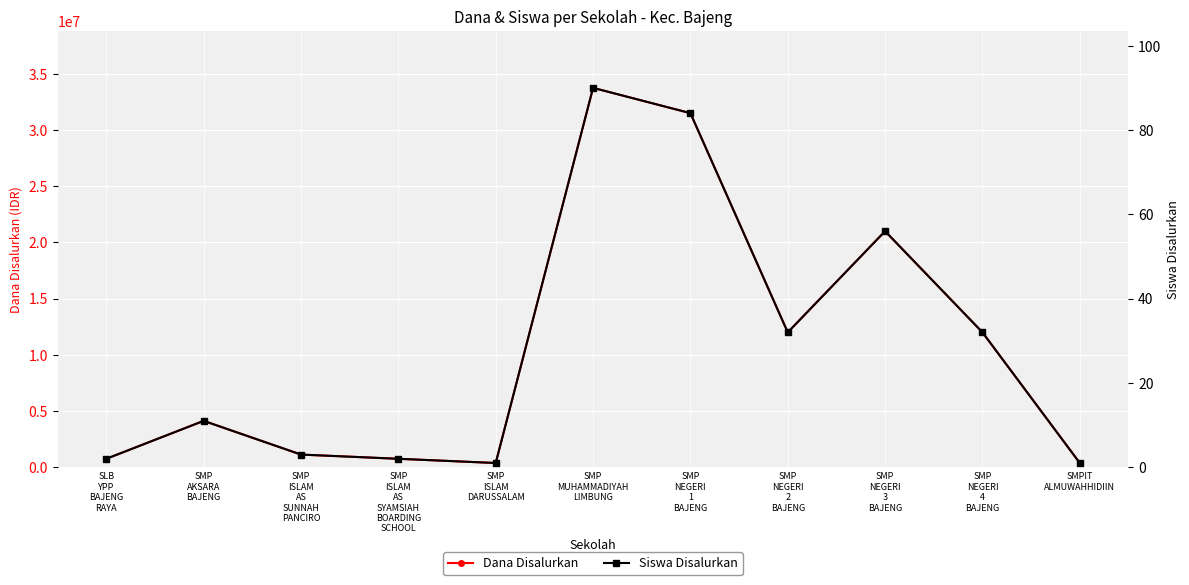

At which category does the chart reach its minimum across all series?

SMP
ISLAM
DARUSSALAM